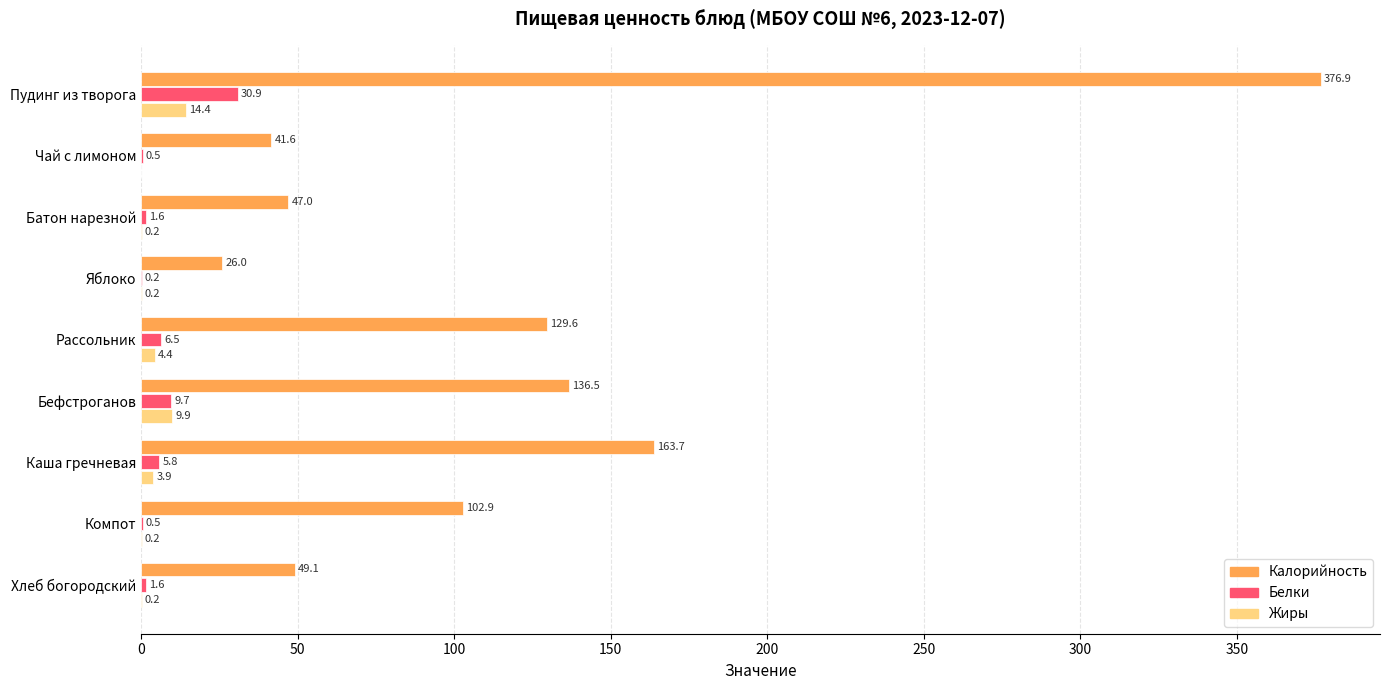

The Калорийность series shows 66.0 at Хлеб богородский. True or false?

False